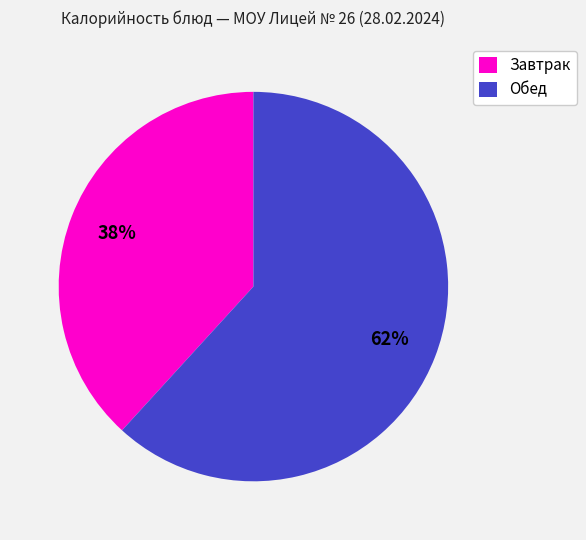

Rank the categories by value from lowest to highest.

Завтрак, Обед